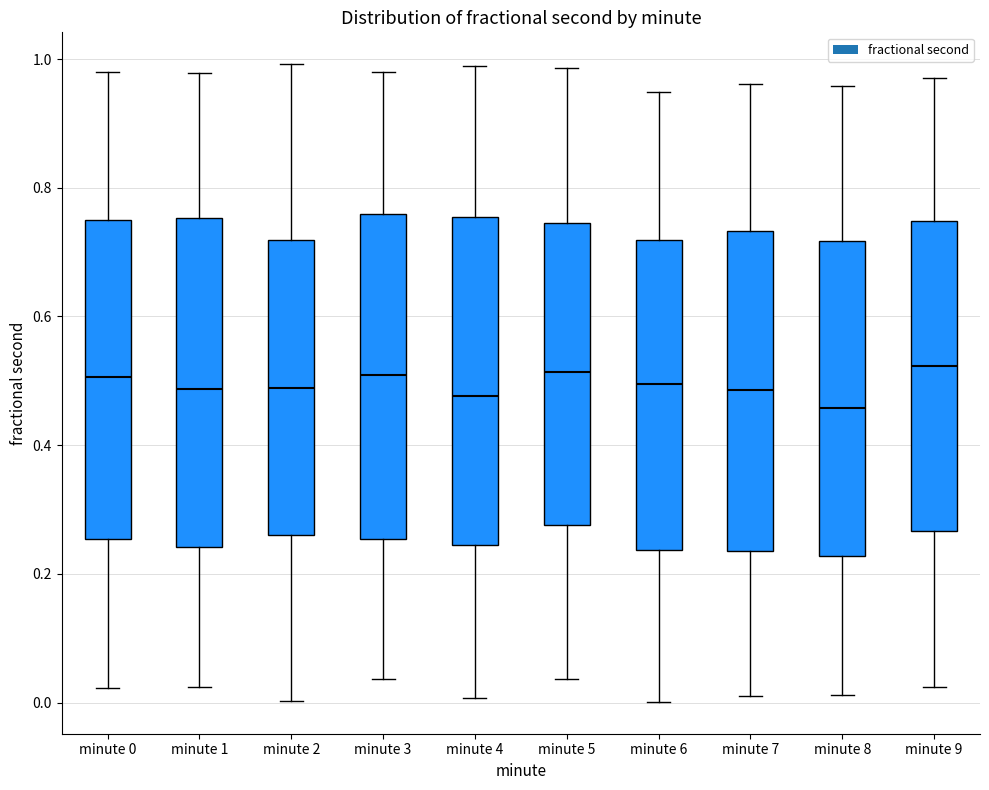

Where does the median line of the box for minute 9 sit on the y-axis? The values are not printed on the chart, so give them approximately, as read against the axis.

0.52